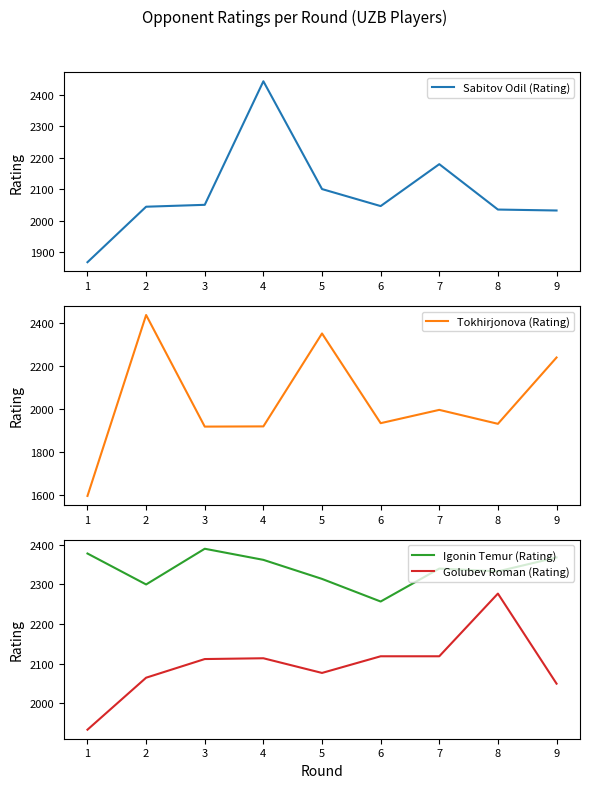

What value does the Igonin Temur (Rating) series have at 8, to the nearest 50?

2350